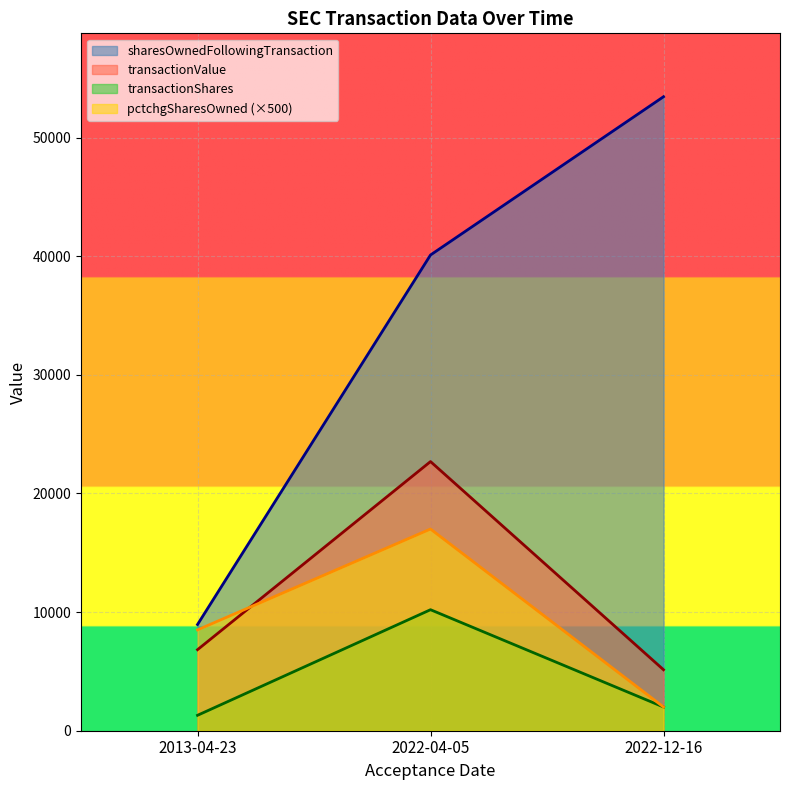

Which series has the largest total across all categories?

sharesOwnedFollowingTransaction